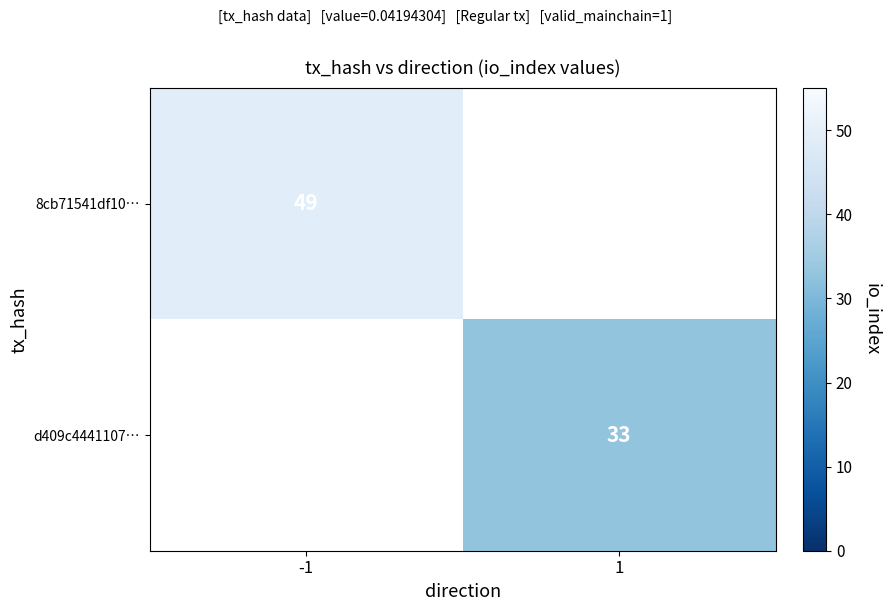

True or false: d409c4441107… has a value of 33 at 1.

True